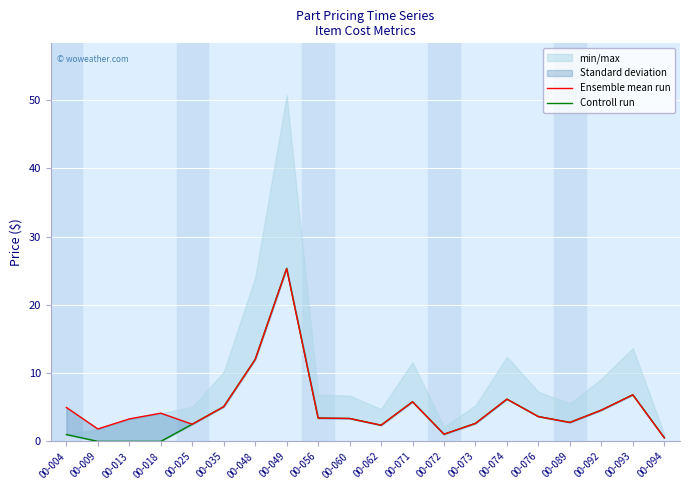

Reading right to left, what are all the values shown in this chart?

Ensemble mean run: 0.5	6.8	4.6	2.8	3.6	6.2	2.6	1.1	5.8	2.4	3.4	3.4	25.3	12.0	5.1	2.5	4.1	3.3	1.8	5.0
Controll run: 0.5	6.8	4.6	2.8	3.6	6.2	2.6	1.1	5.8	2.4	3.4	3.4	25.4	12.0	5.1	2.5	0.0	0.0	0.0	1.0